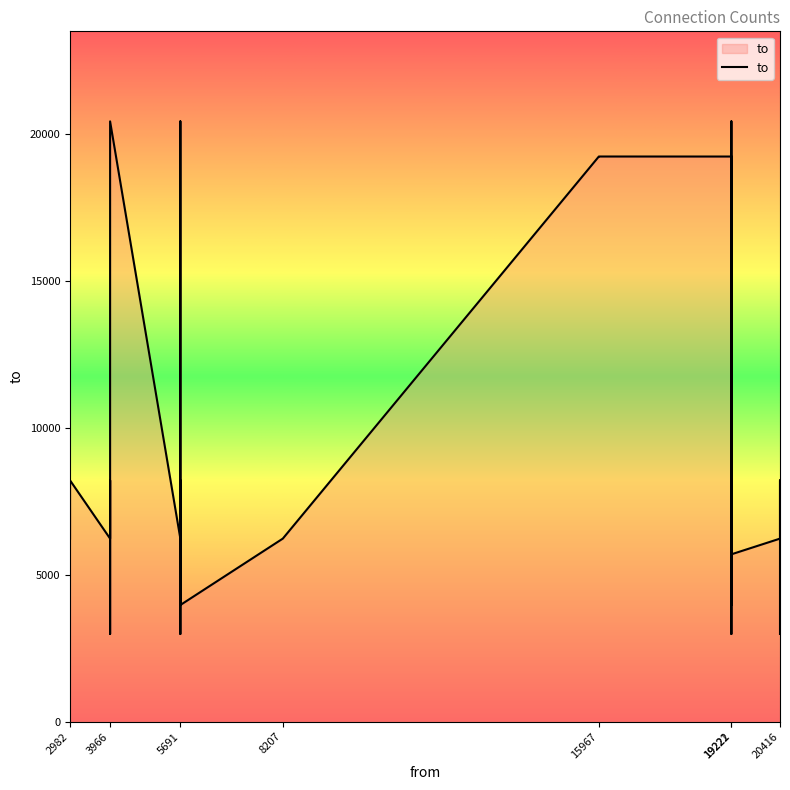

What is the difference between the values at 19222 and 19222?

10276